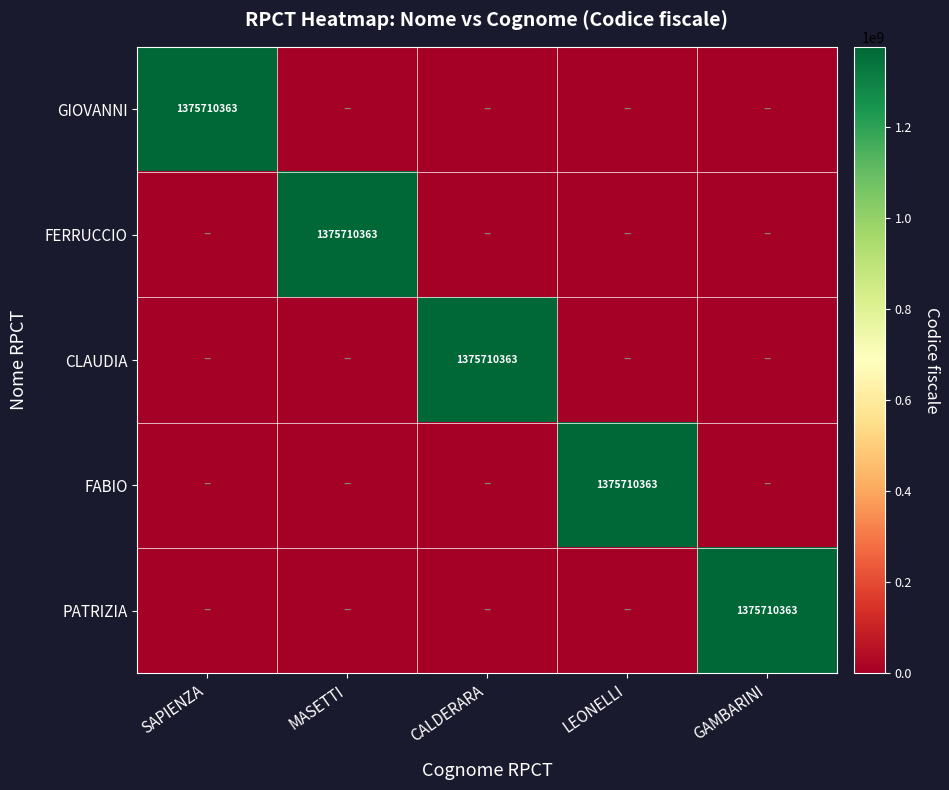

At which category is the sum across all series the highest?

SAPIENZA